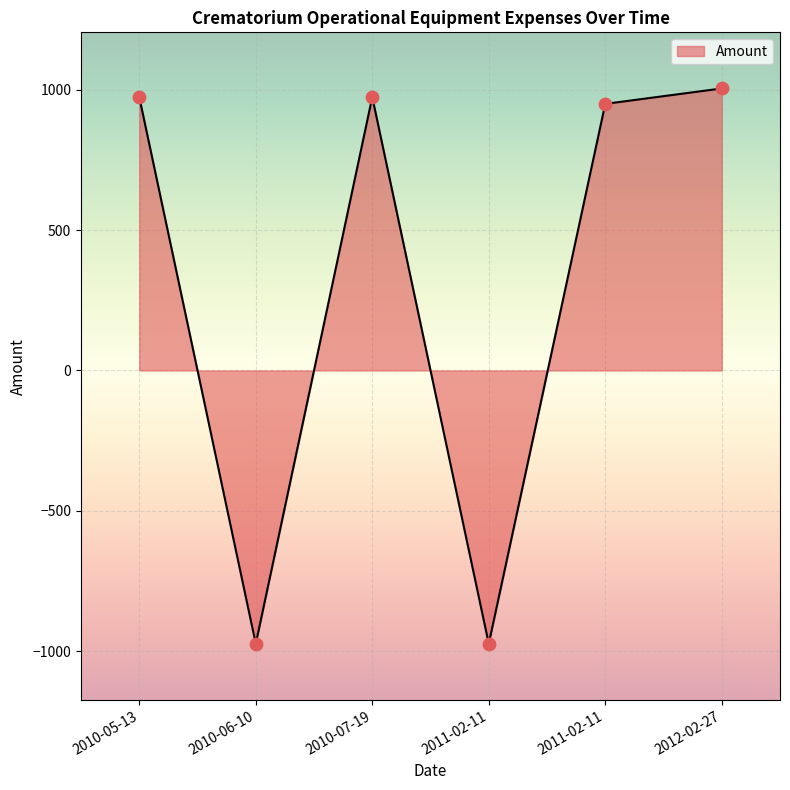

What is the change in value from 2010-05-13 to 2012-02-27?

+31